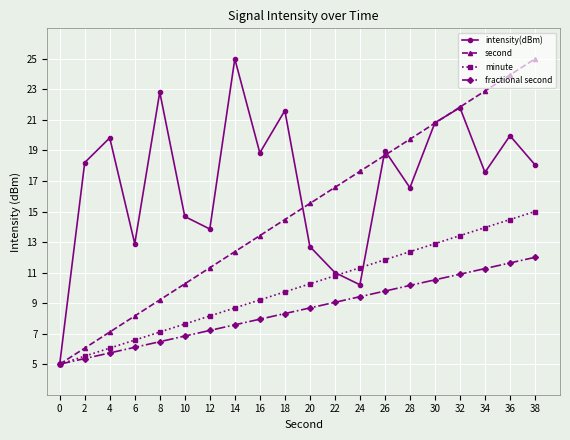

What is the difference between the highest and lowest values at 30?

10.3